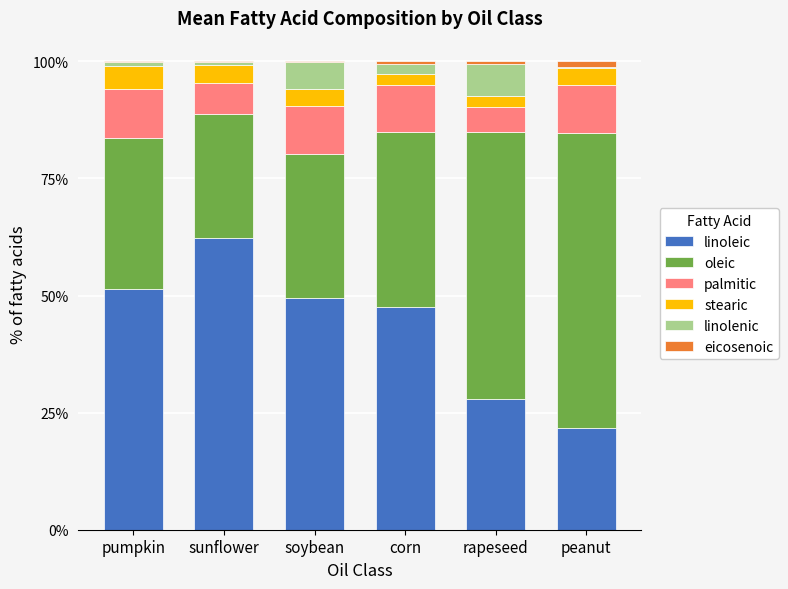

What is the sum of the linolenic values at rapeseed and sunflower?

7.5